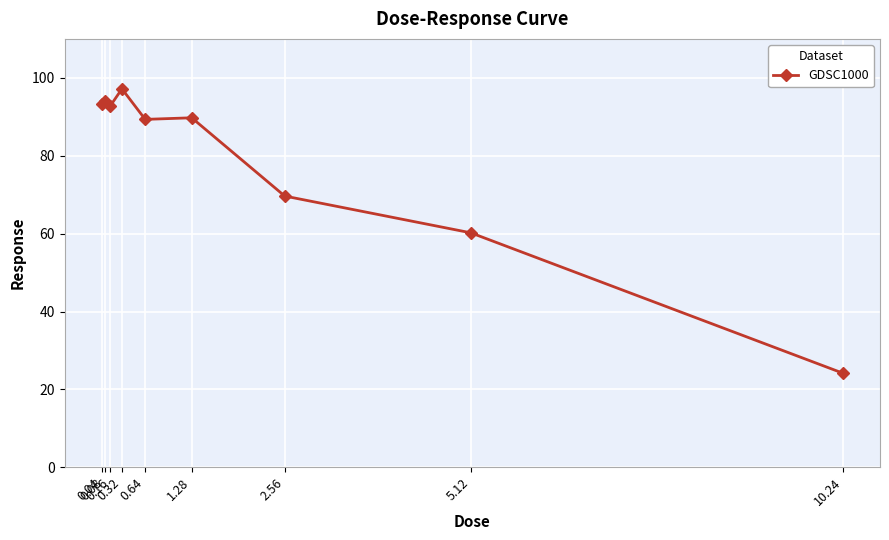

How many distinct data groups are displayed?

1